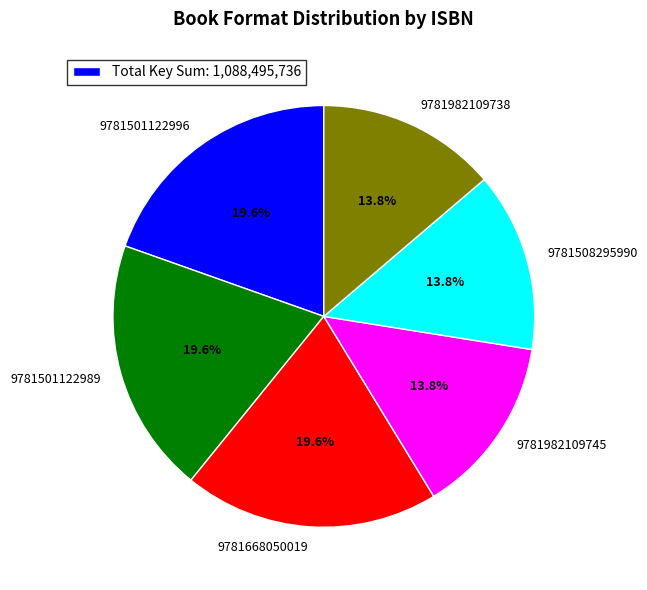

What is the ratio of the value at 9781501122996 to the value at 9781982109745?

1.4